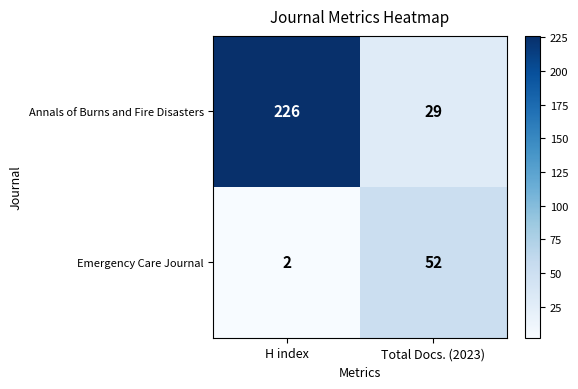

What is the approximate value of Emergency Care Journal at Total Docs. (2023), to the nearest 10?

50